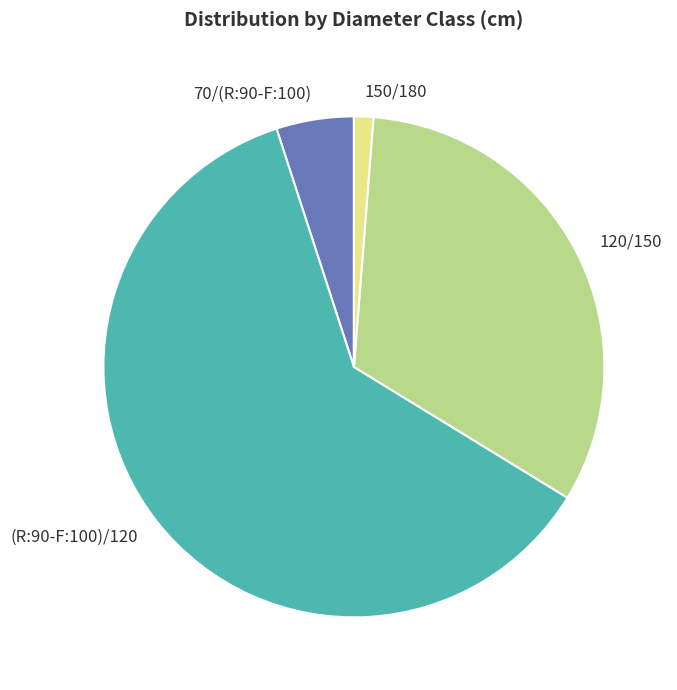

Is it true that 120/150 is 32% of the pie?

True